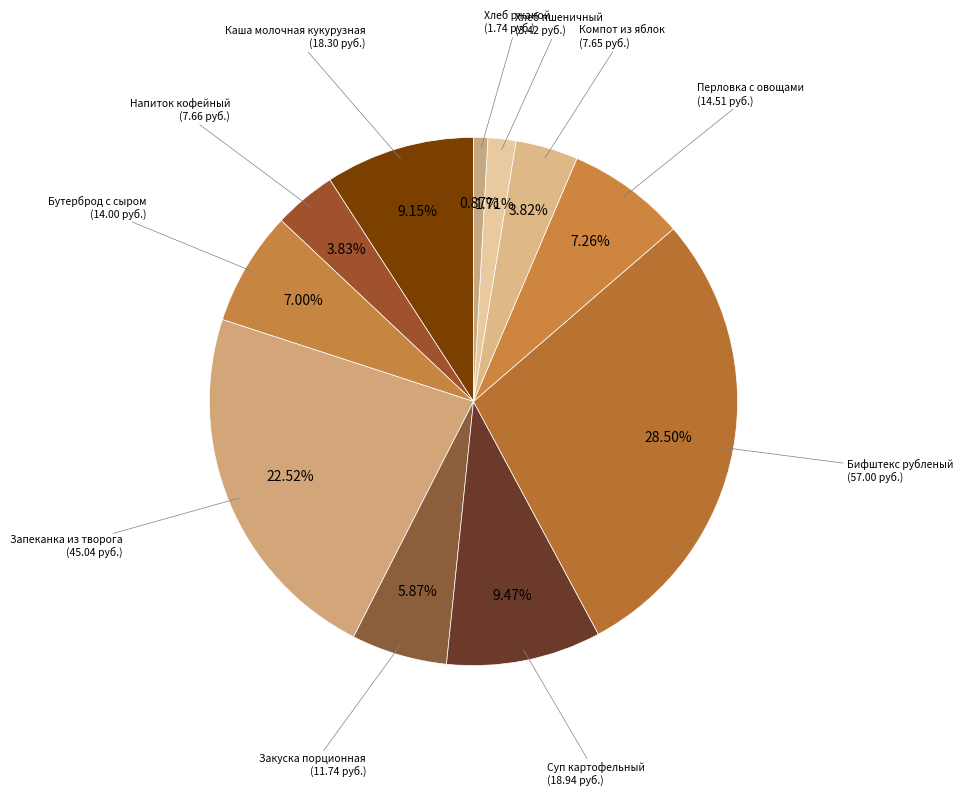

Which has a higher value, Компот из яблок or Перловка с овощами?

Перловка с овощами